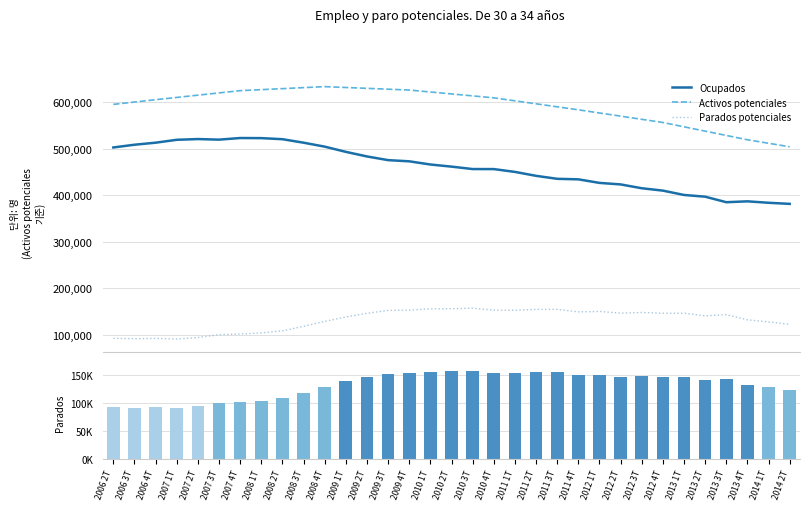

True or false: Activos potenciales has a value of 569793.5 at 2012 2T.

True